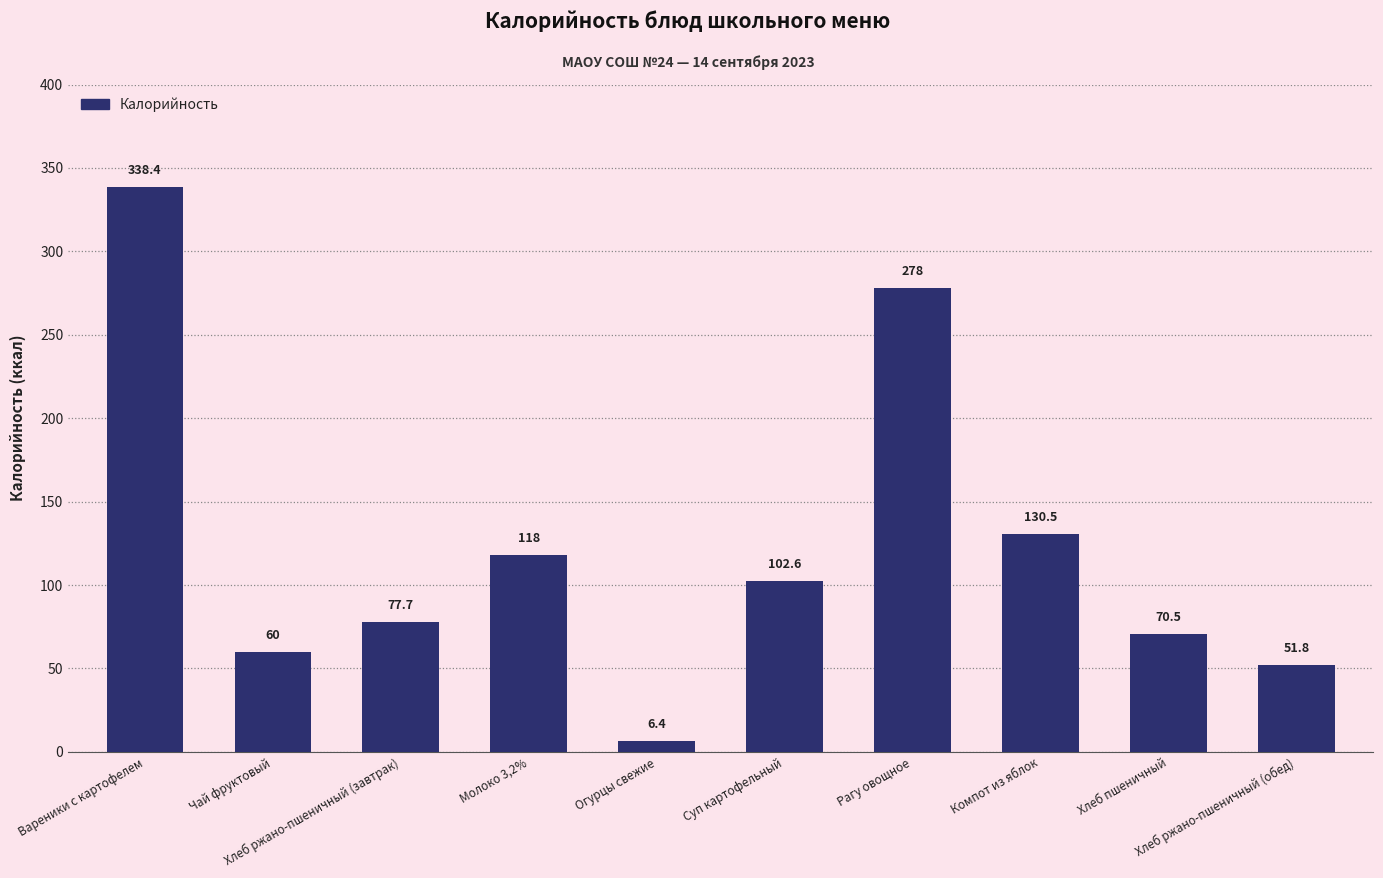

Reading right to left, what are all the values shown in this chart?

51.8	70.5	130.5	278.0	102.6	6.4	118.0	77.7	60.0	338.4